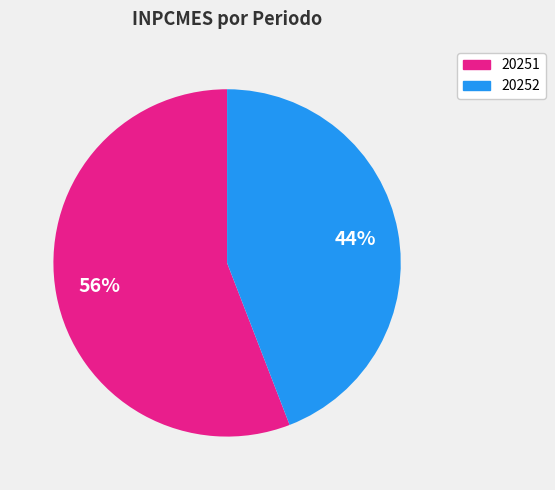

Count the number of slices in the pie.

2